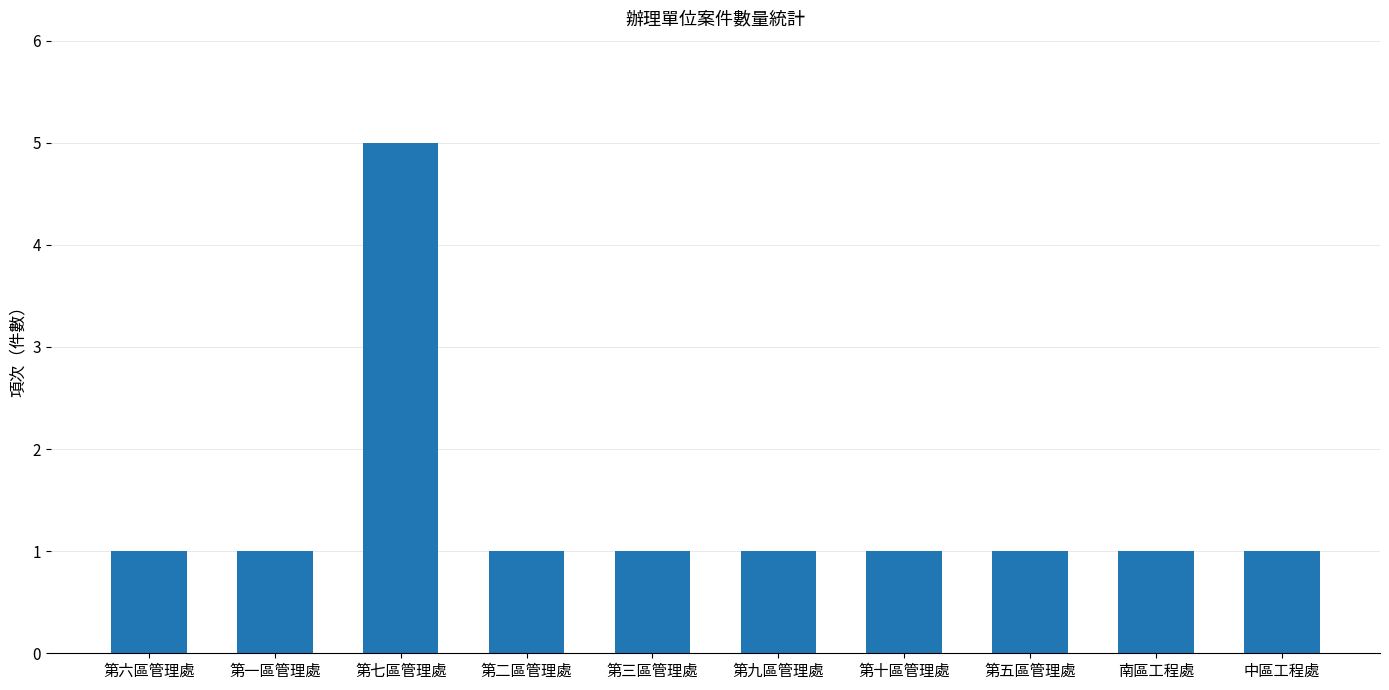

What is the label of the 7th bar from the right?

第二區管理處